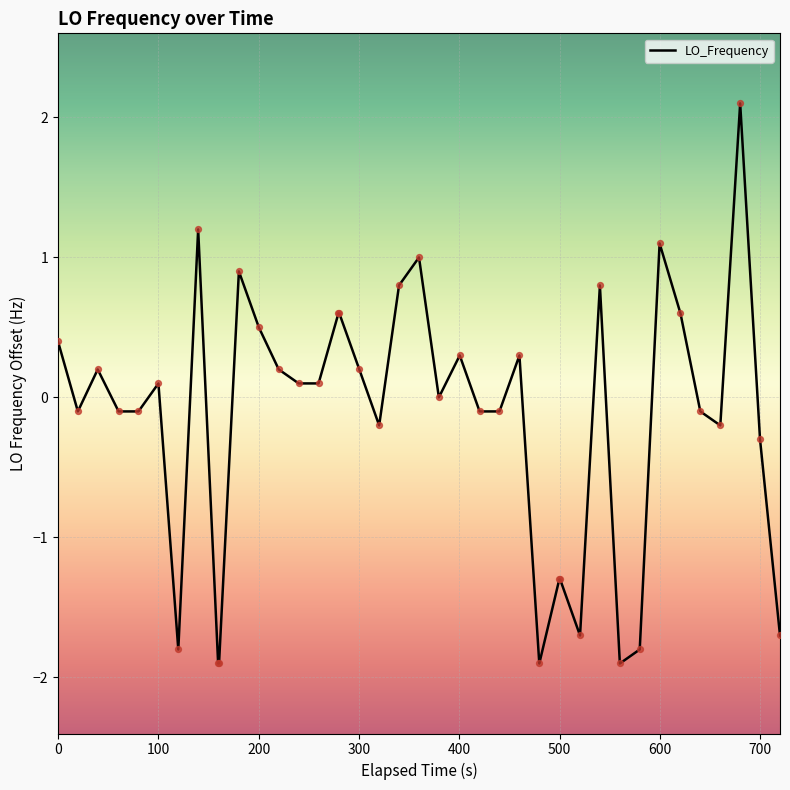

What is the difference between the maximum and minimum values?

4.0